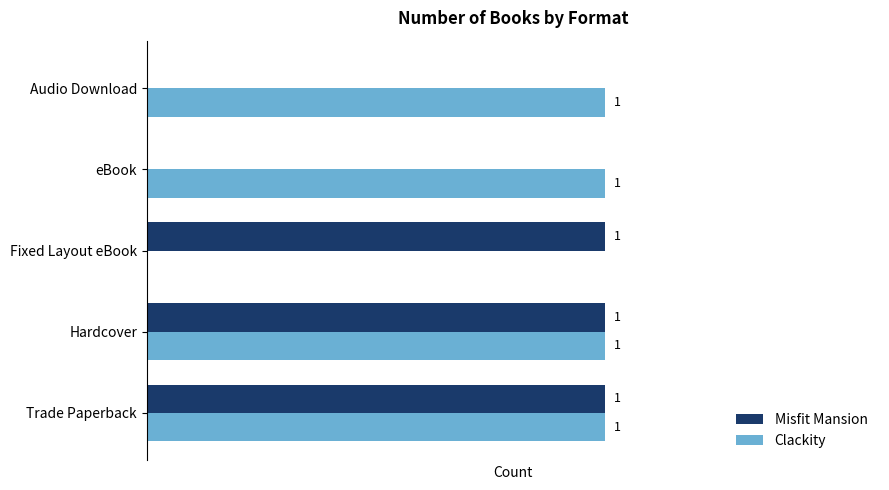

Between Hardcover and Audio Download, which series saw the biggest shift?

Misfit Mansion